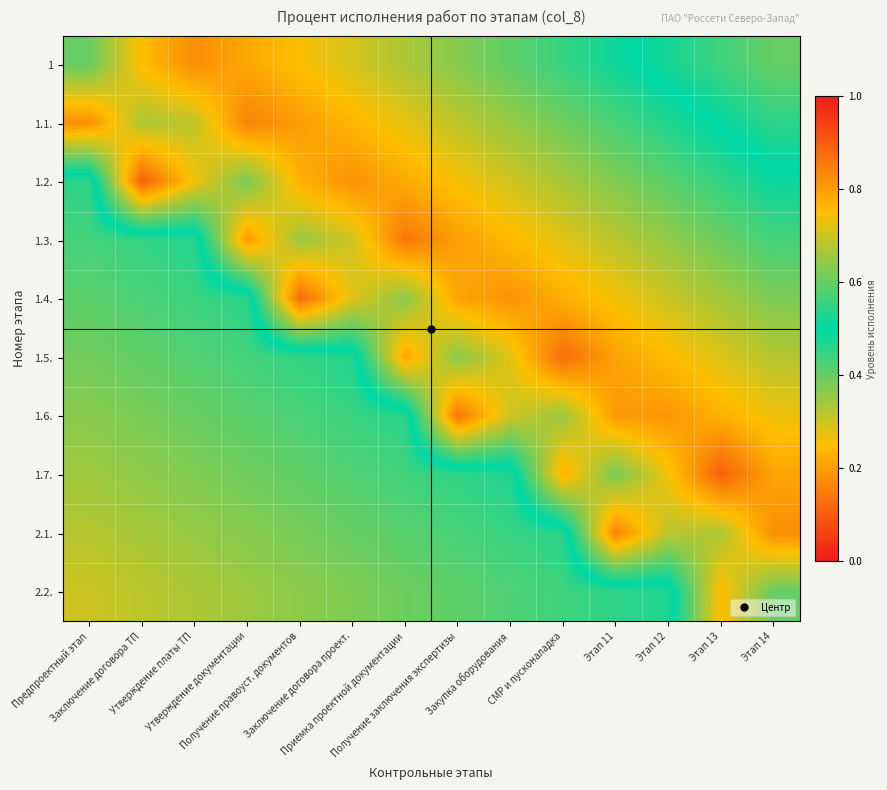

How many categories are shown in the chart?

14